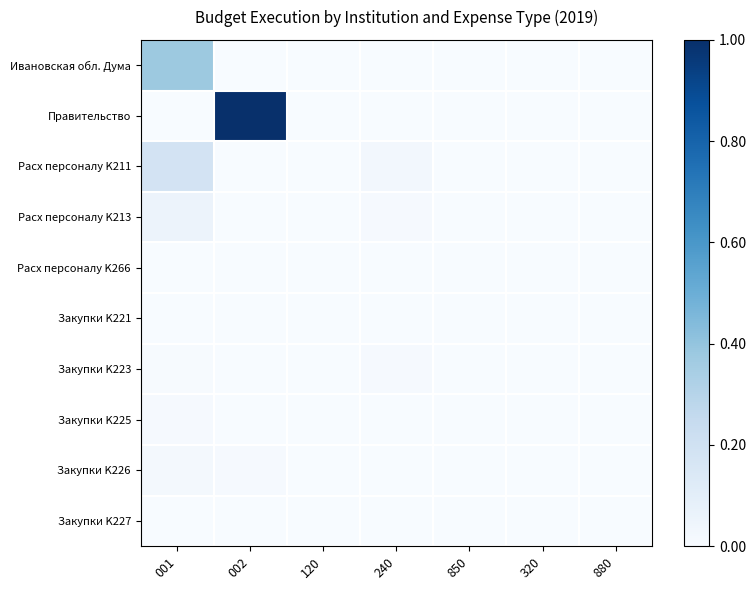

Which series changed the most between 120 and 880?

Расх персоналу K211